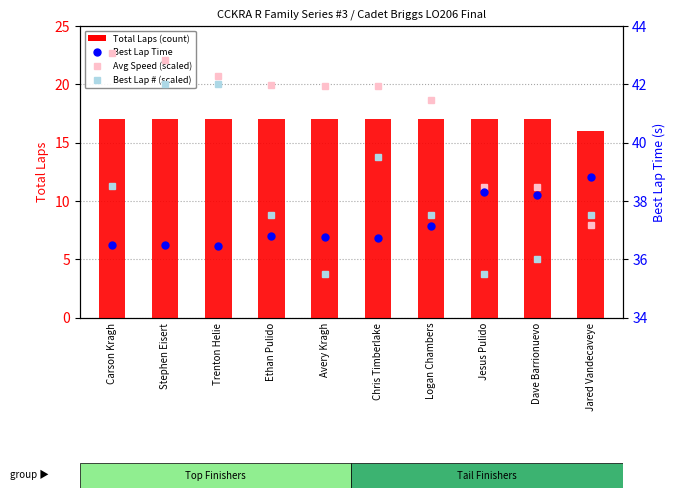

Reading right to left, transcribe all the data shown in this chart.

Total Laps (count): 16.0	17.0	17.0	17.0	17.0	17.0	17.0	17.0	17.0	17.0
Best Lap time: 38.8	38.2	38.3	37.1	36.7	36.8	36.8	36.5	36.5	36.5
Avg Speed (scaled): 37.2	38.5	38.5	41.4	41.9	41.9	42.0	42.3	42.8	43.1
Best Lap # (scaled): 37.5	36.0	35.5	37.5	39.5	35.5	37.5	42.0	42.0	38.5